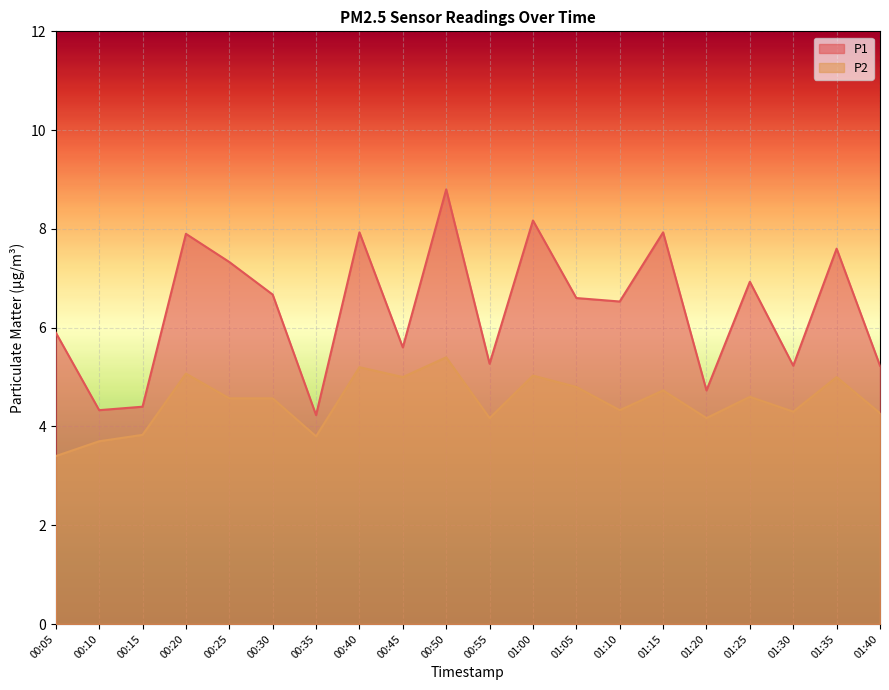

Which category has the lowest value across all series?

00:05